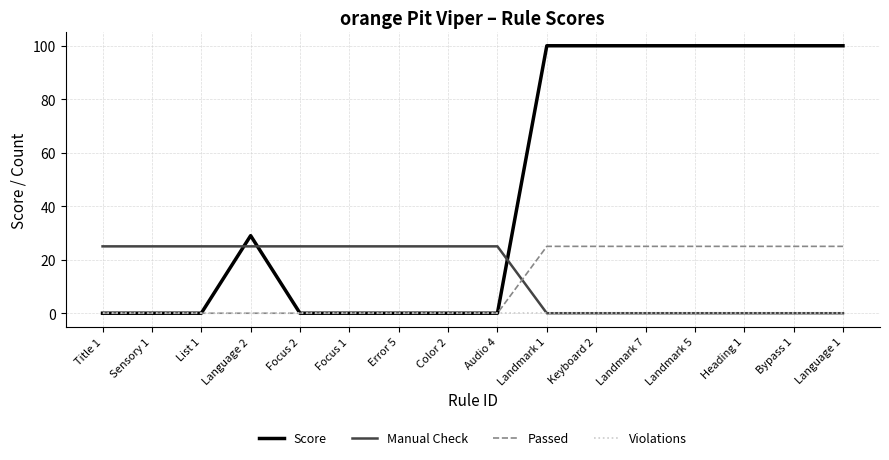

What are all the series names shown in the legend?

Score, Manual Check, Passed, Violations